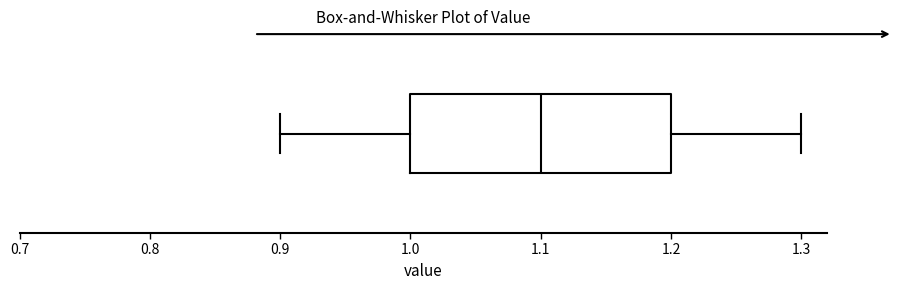

Transcribe this box plot: give where the median line is, the range the box spans, and where the two whiskers end, as read against the x-axis. The values are not printed on the chart, so give them approximately, as read against the axis.

median 1.1, box 1.0 to 1.2, whiskers 0.9 to 1.3